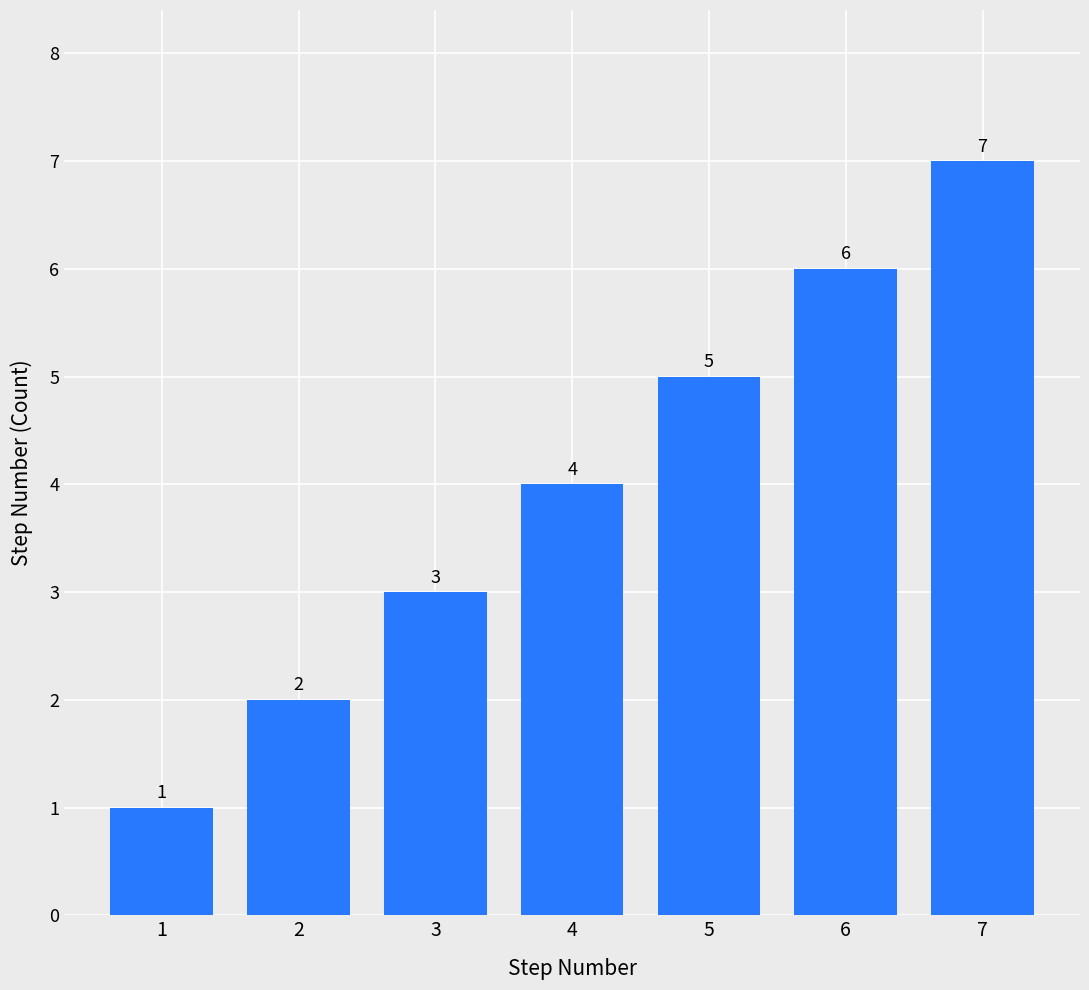

What is the greatest value displayed?

7